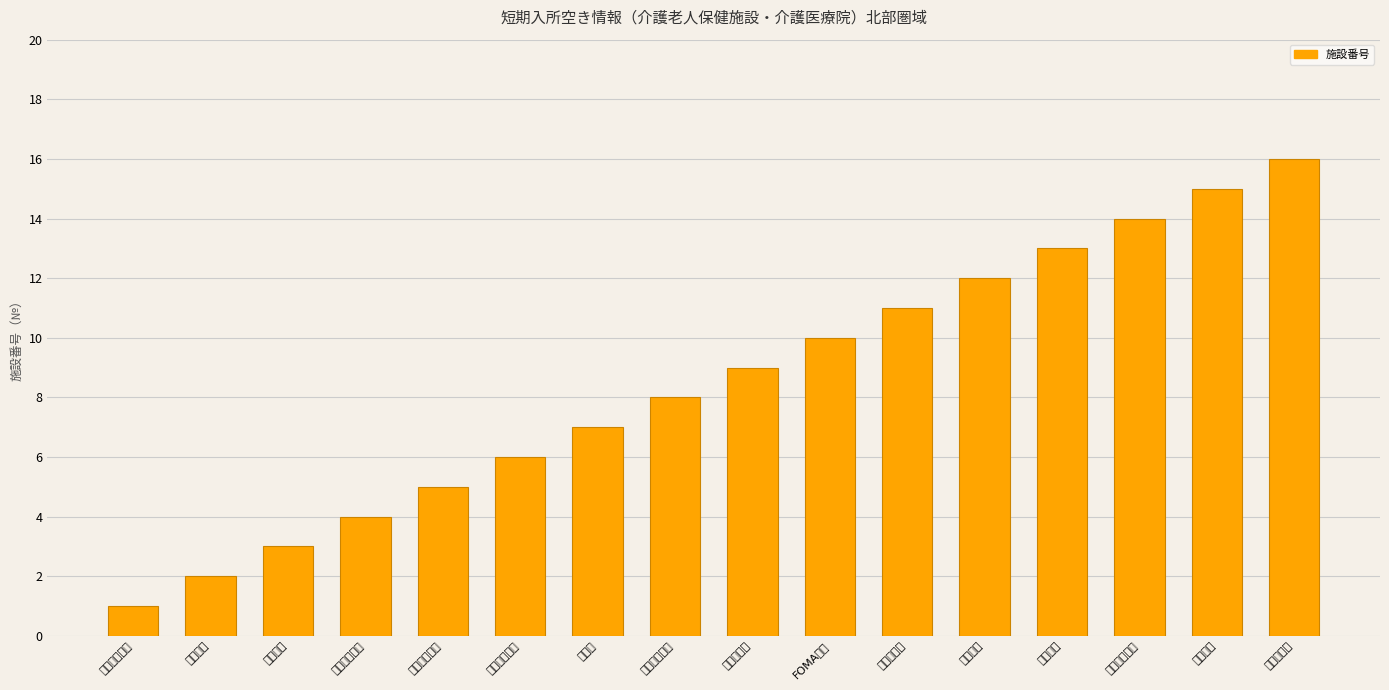

What is the average value?

8